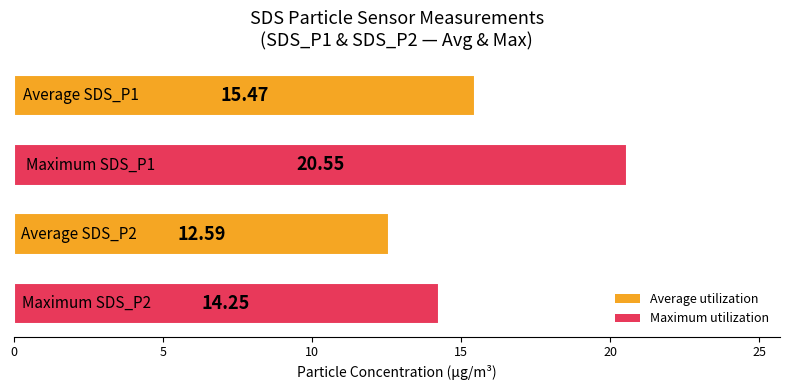

What is the average value?

15.7